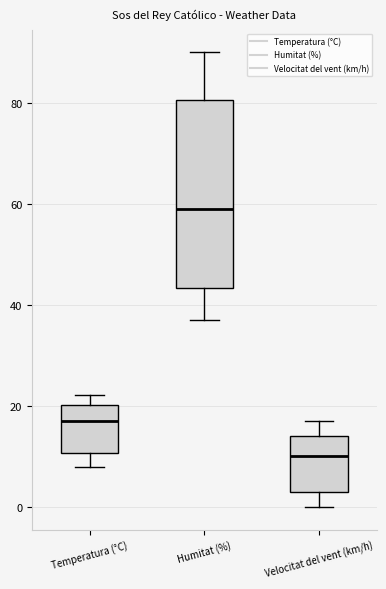

Comparing the boxes themselves (not the whiskers), which one is the tallest?

Humitat (%)